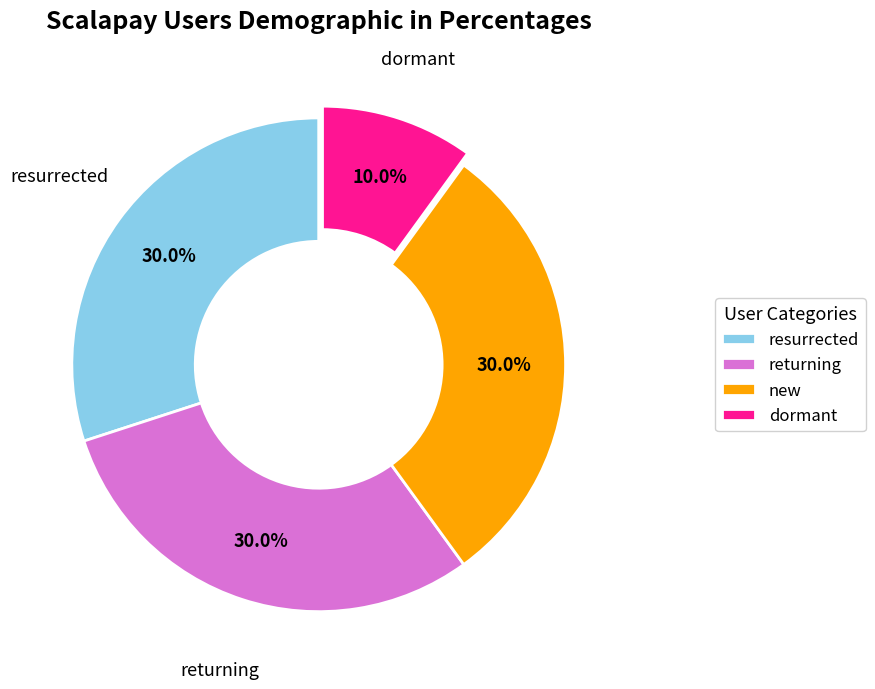

How many slices are in this pie chart?

4